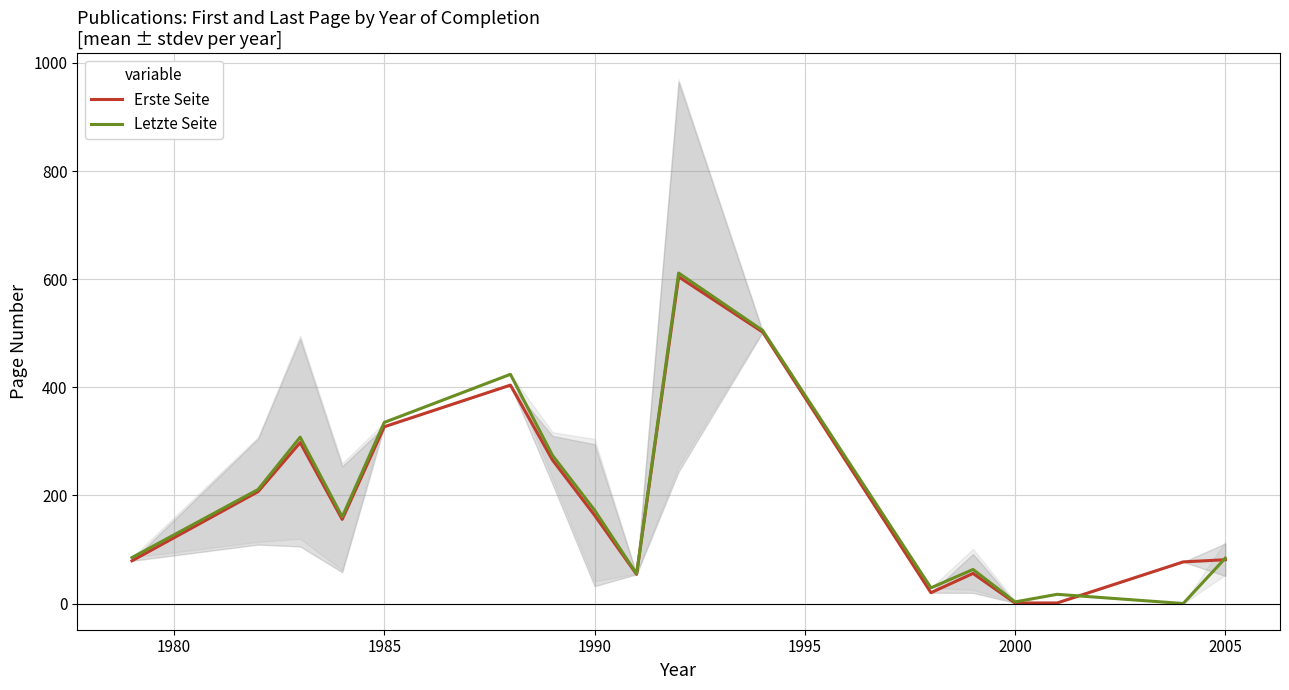

Rank the series by their average value, from lowest to highest.

Erste Seite, Letzte Seite